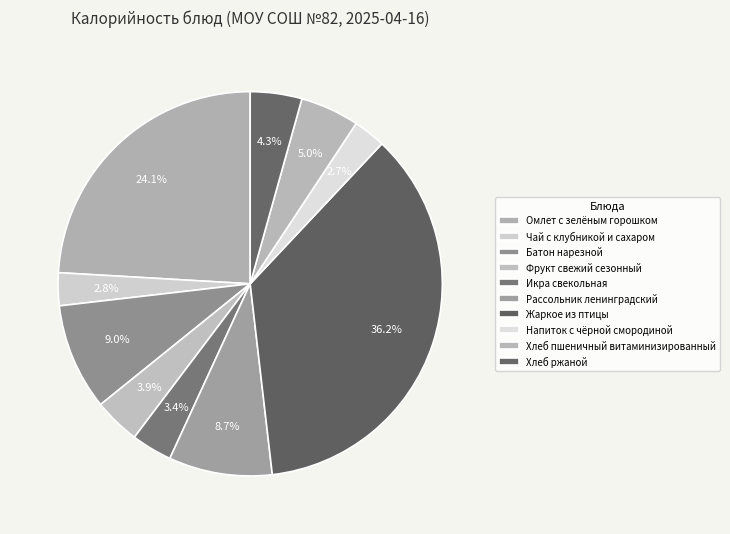

Is Напиток с чёрной смородиной the majority of the pie?

No